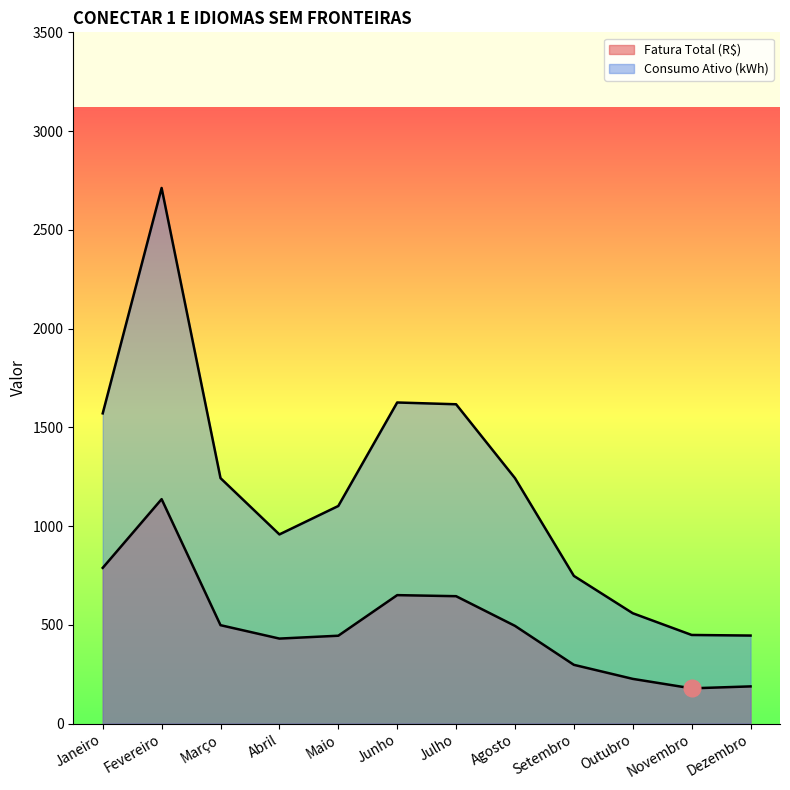

Does the chart have visible grid lines?

No